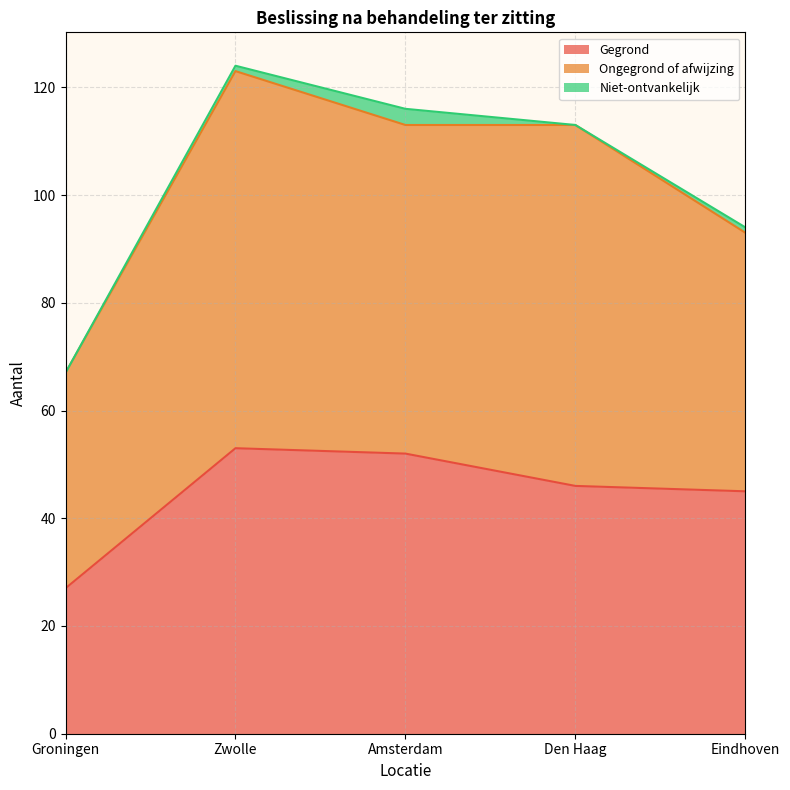

Which category has the highest value across all series?

Zwolle